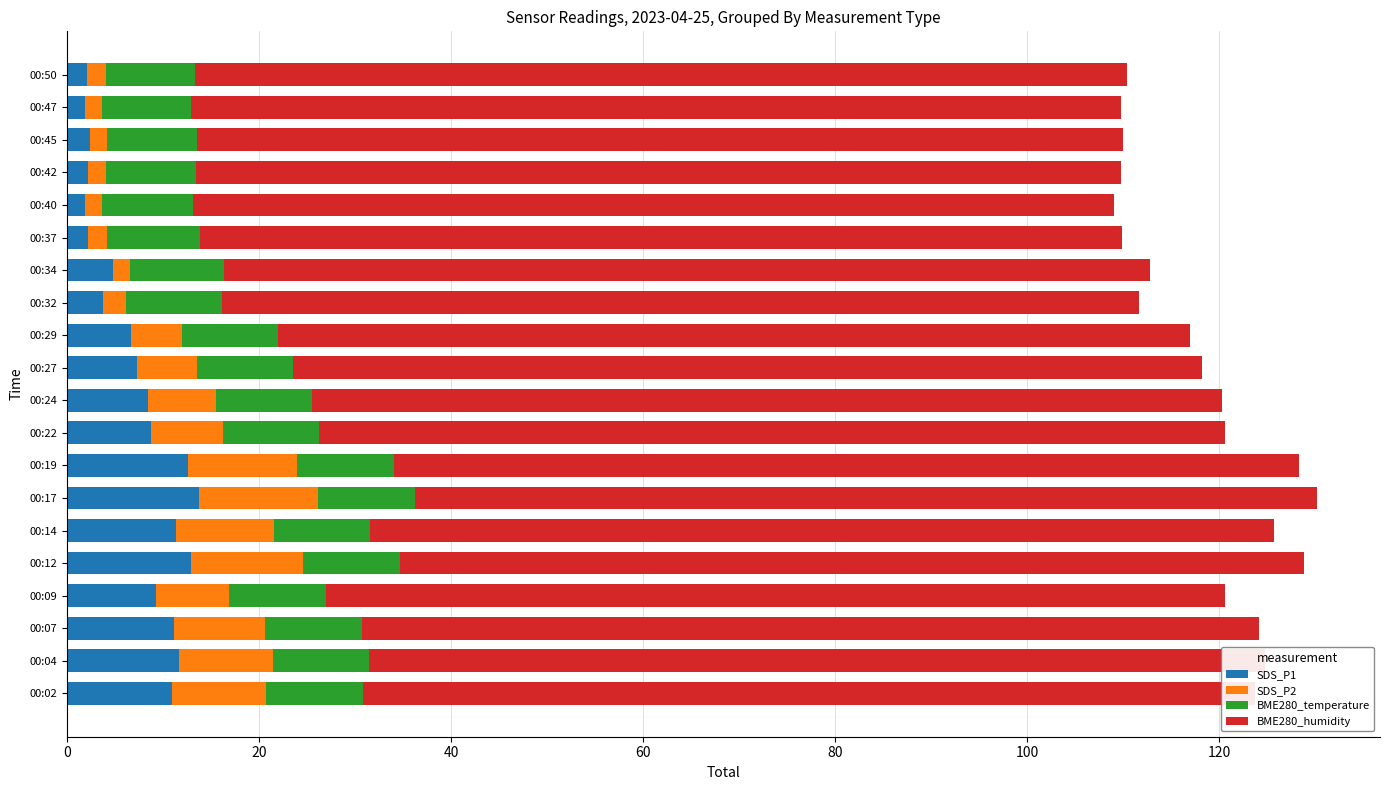

What is the minimum value for BME280_humidity?

93.0